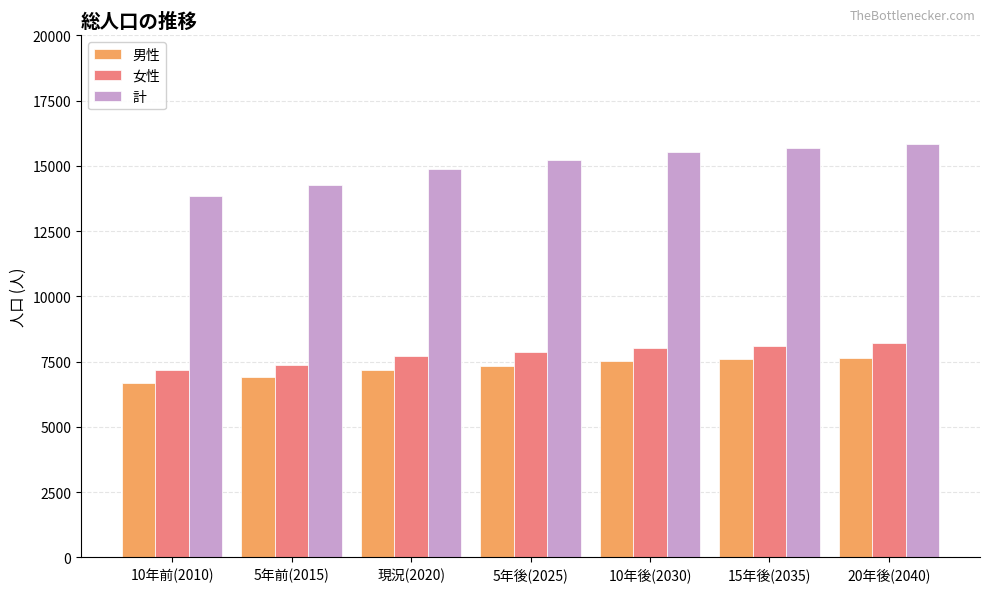

What is the difference between the second highest and minimum values in the 男性 series?

891